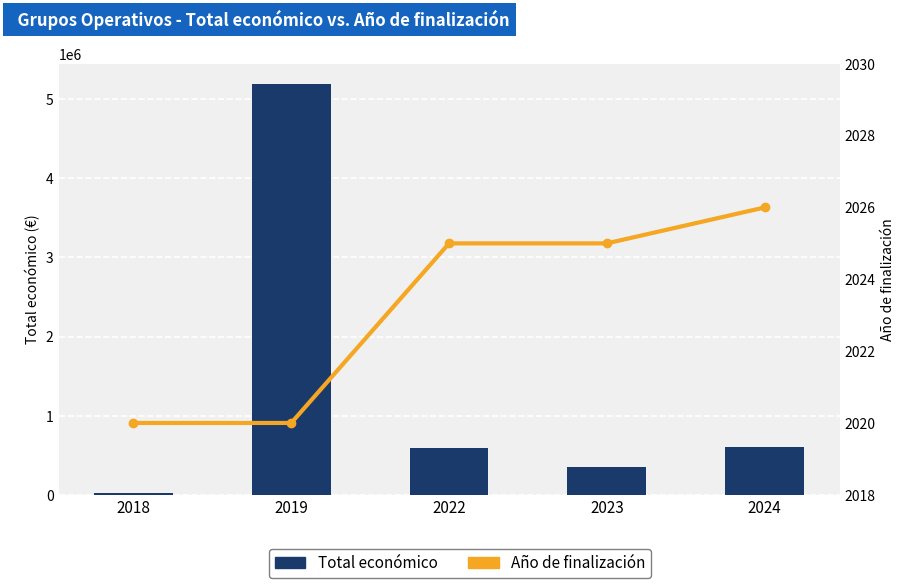

Rank the categories by Año de finalización value from highest to lowest.

2024, 2022, 2023, 2018, 2019